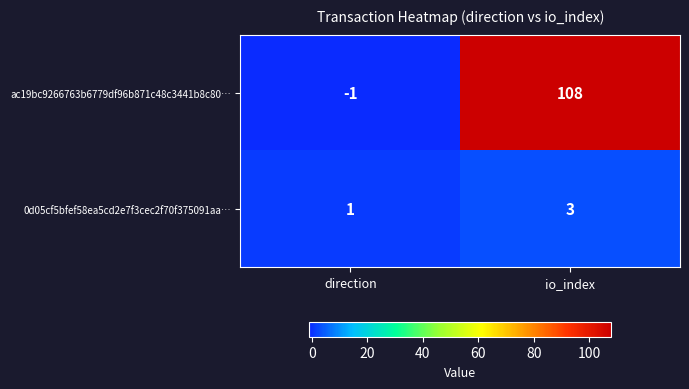

Is the value of ac19bc9266763b6779df96b871c48c3441b8c80… at direction greater than the value of 0d05cf5bfef58ea5cd2e7f3cec2f70f375091aa… at io_index?

No